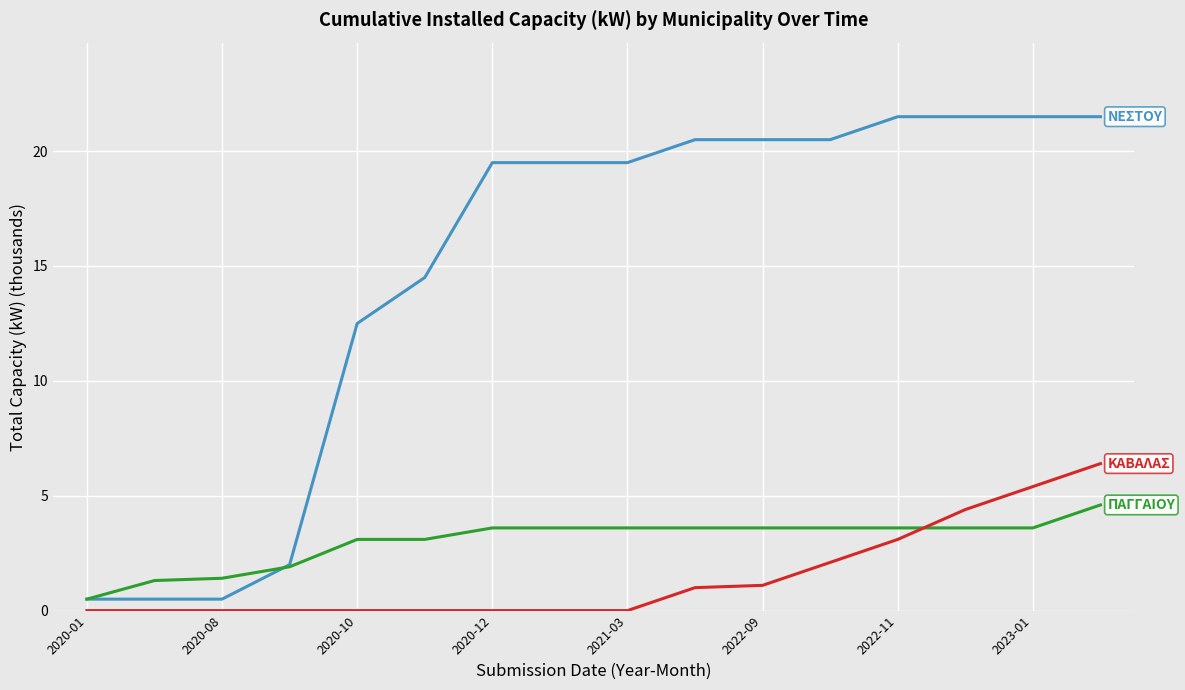

What is the greatest value displayed?

21.5